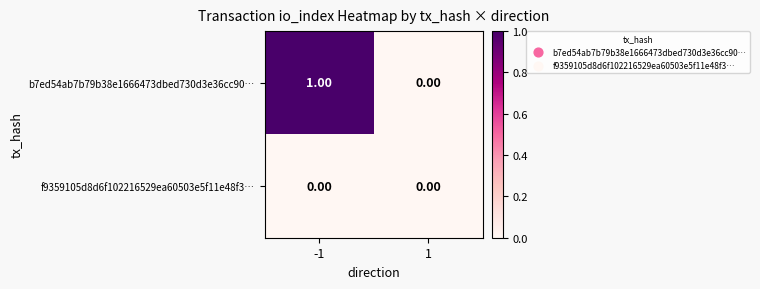

Is the value of b7ed54ab7b79b38e1666473dbed730d3e36cc90… at -1 greater than the value of f9359105d8d6f102216529ea60503e5f11e48f3… at -1?

Yes